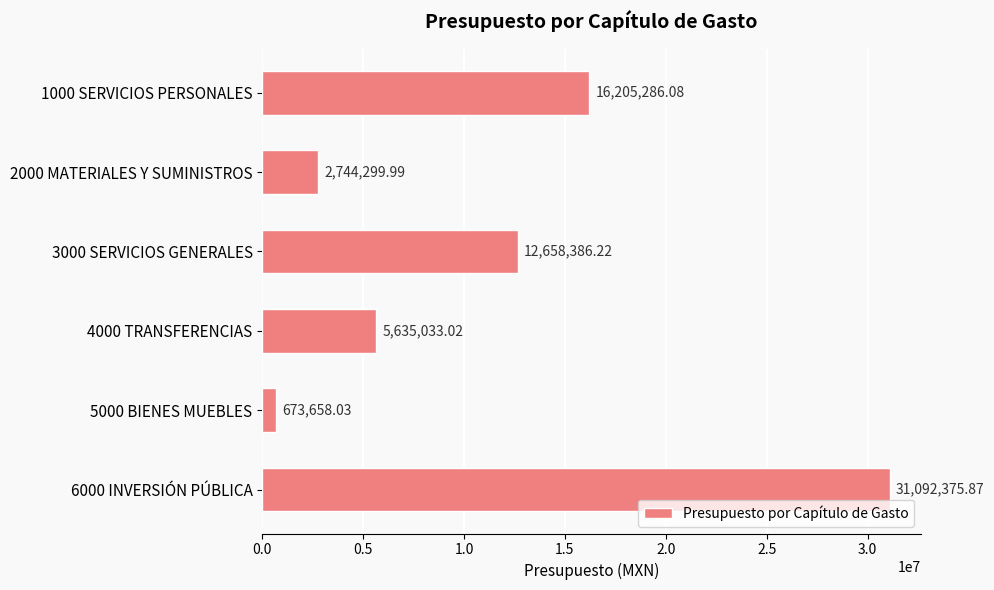

What is the sum of the values at 1000 SERVICIOS PERSONALES and 5000 BIENES MUEBLES?

16878944.1